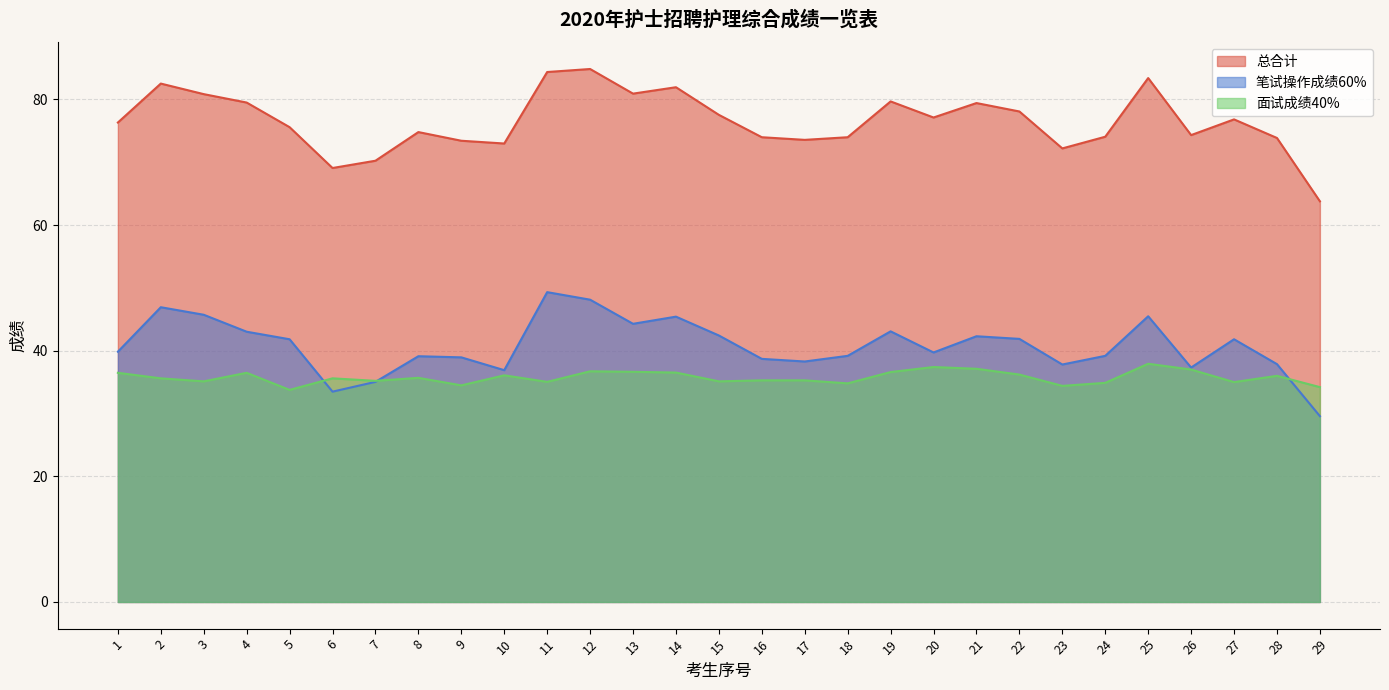

What is the difference between the maximum and minimum values in the 总合计 series?

21.1